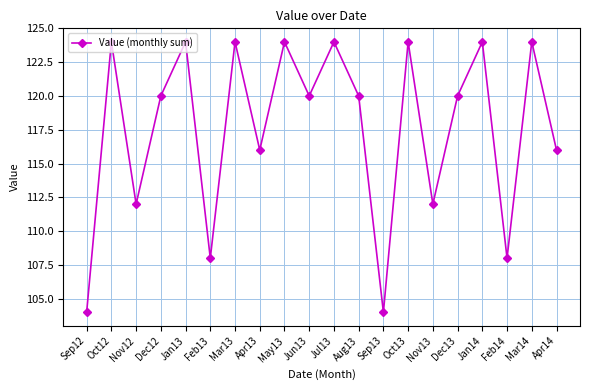

What is the smallest value displayed?

104